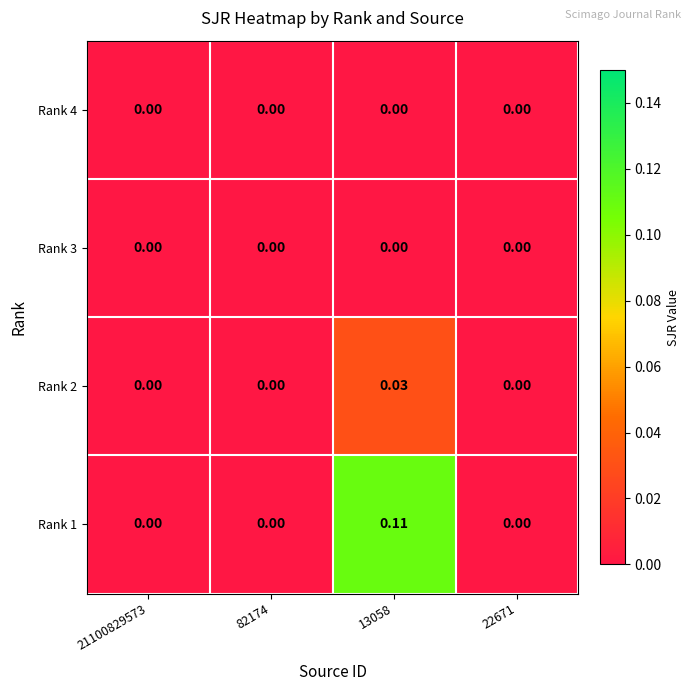

Is the value of Rank 2 at 13058 greater than the value of Rank 4 at 13058?

Yes